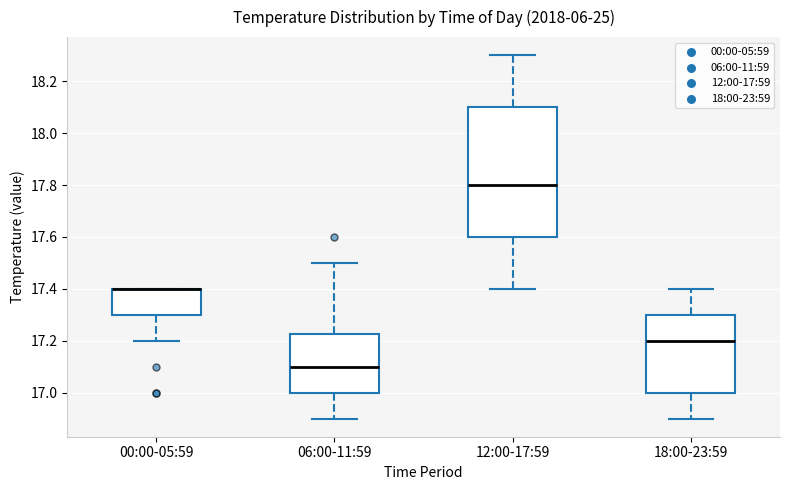

Reading left to right, read every box against the y-axis: the position of its median line, the range the box covers, and the ends of its whiskers. The values are not printed on the chart, so give them approximately, as read against the axis.

00:00-05:59: median 17.40 (drawn on the box's upper edge), box 17.30 to 17.40, whiskers 17.20 to 17.40
06:00-11:59: median 17.10, box 17.00 to 17.22, whiskers 16.90 to 17.50
12:00-17:59: median 17.80, box 17.60 to 18.10, whiskers 17.40 to 18.30
18:00-23:59: median 17.20, box 17.00 to 17.30, whiskers 16.90 to 17.40